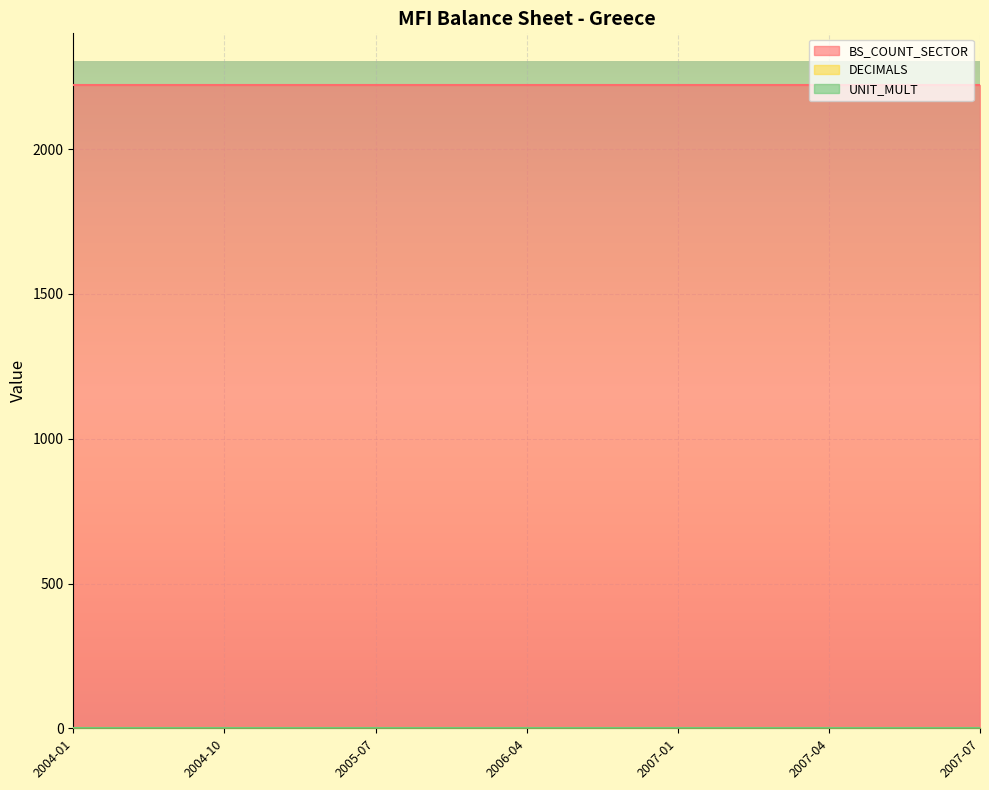

At which category does the chart reach its peak across all series?

2004-01